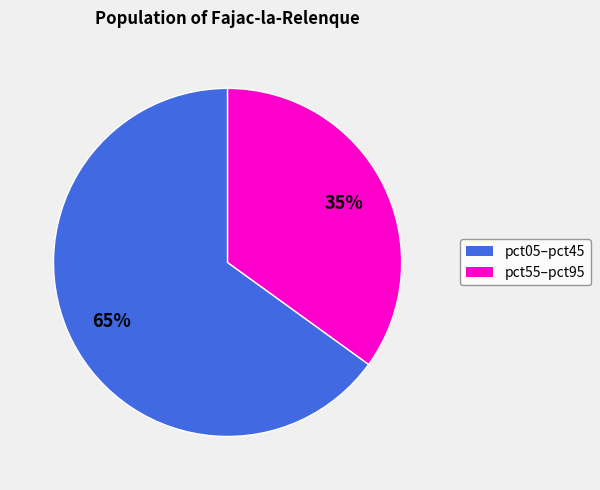

Does pct05–pct45 represent more than half of the total?

Yes